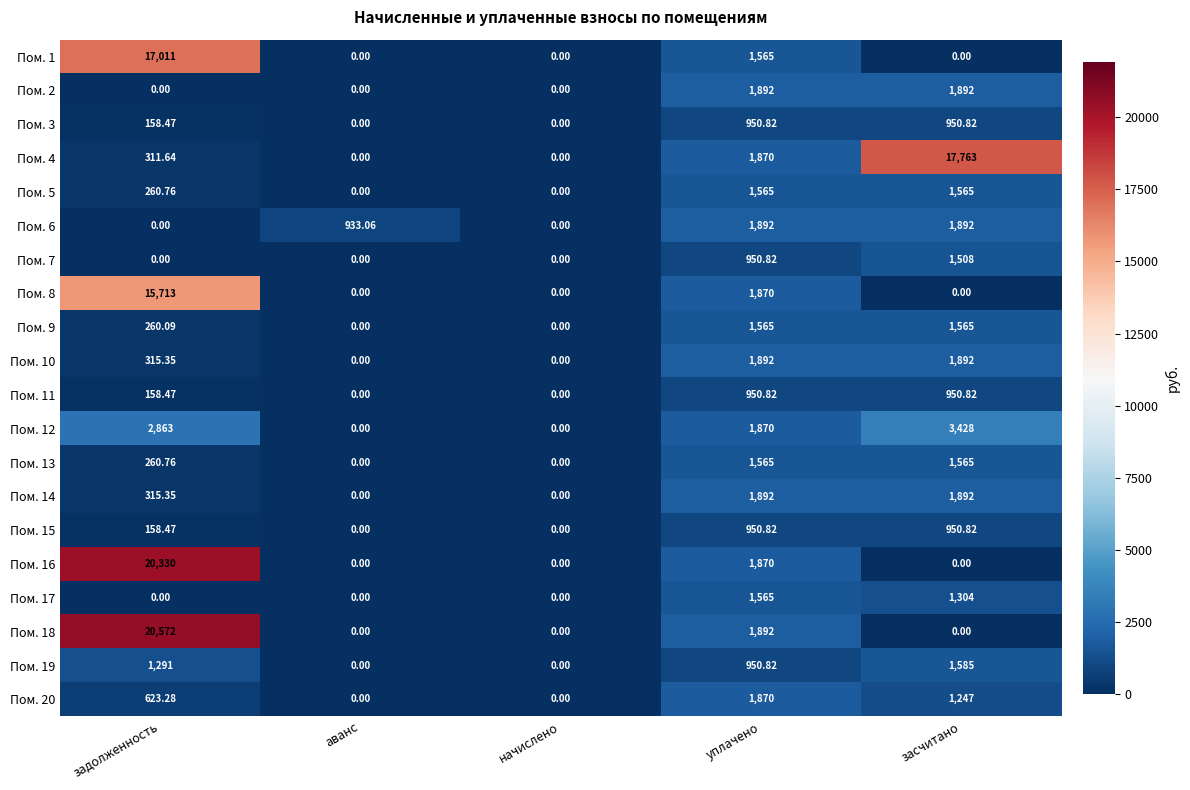

Is the value of Пом. 7 at уплачено greater than the value of Пом. 5 at аванс?

Yes